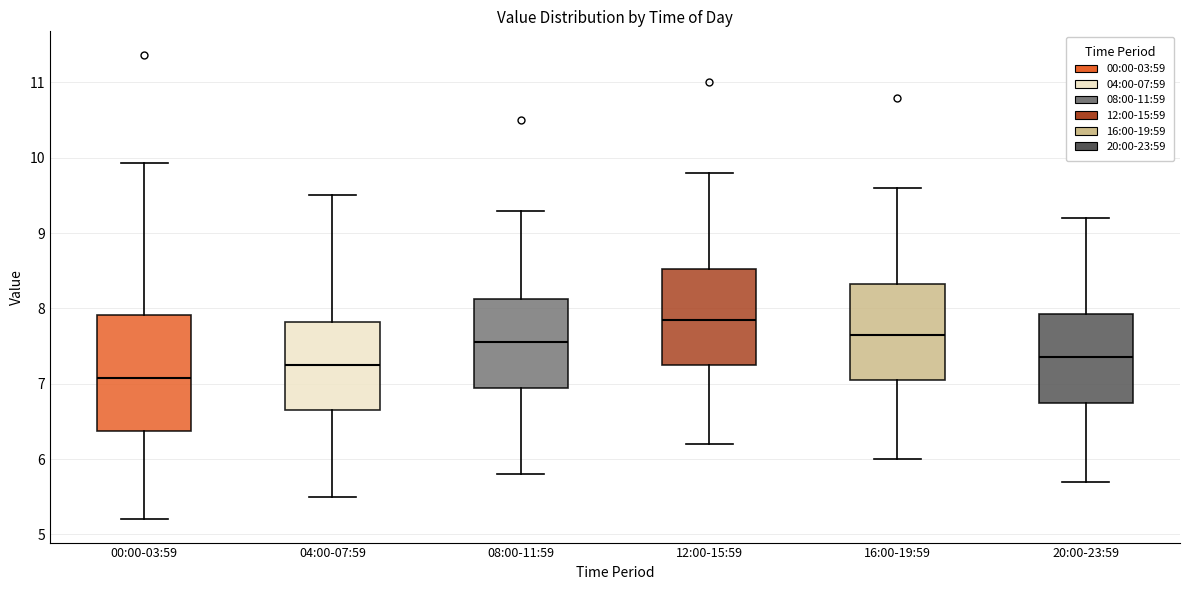

Which box's median line is the highest?

12:00-15:59